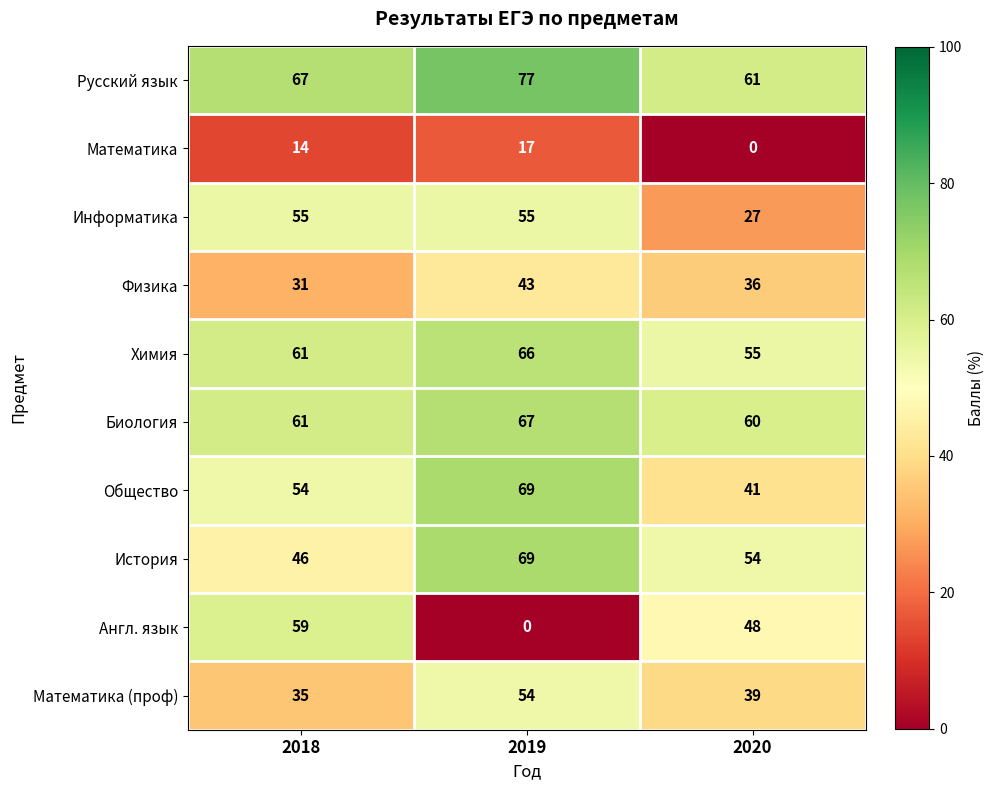

At which category is the sum across all series the highest?

2019